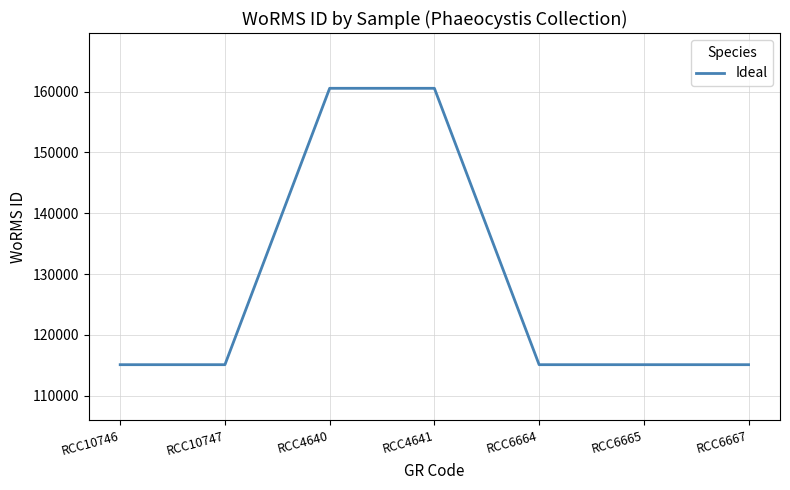

The chart shows a value of 164282 at RCC10746. True or false?

False